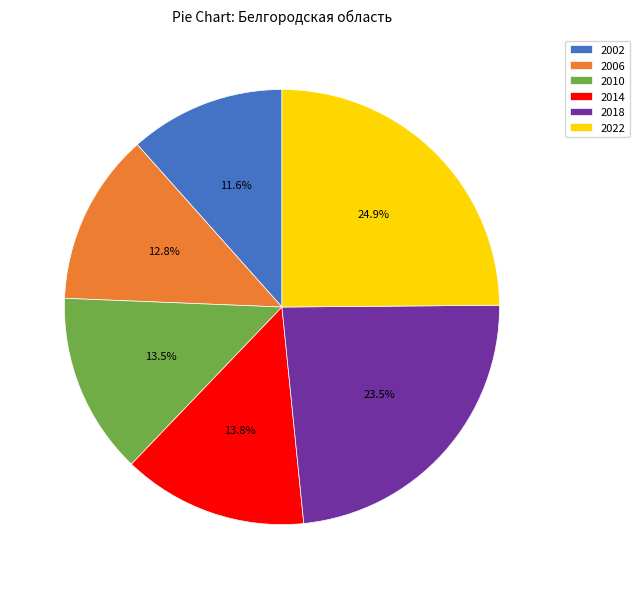

Approximately how many times larger is the value at 2002 compared to 2018?

0.5